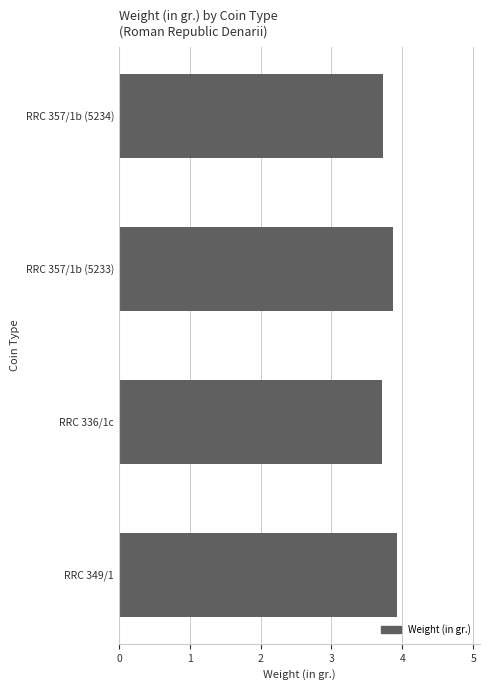

What is the ratio of the value at RRC 349/1 to the value at RRC 336/1c?

1.1